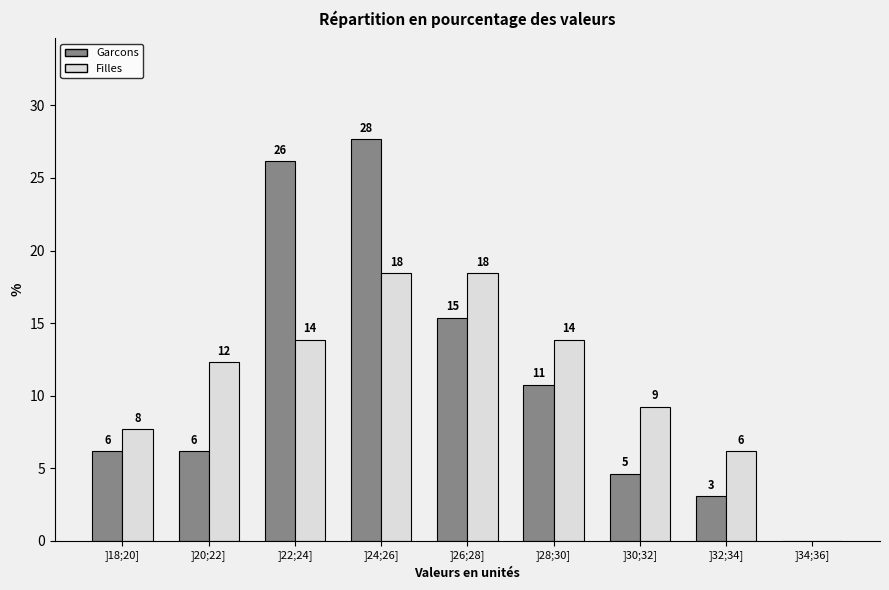

How many groups of bars are there?

9